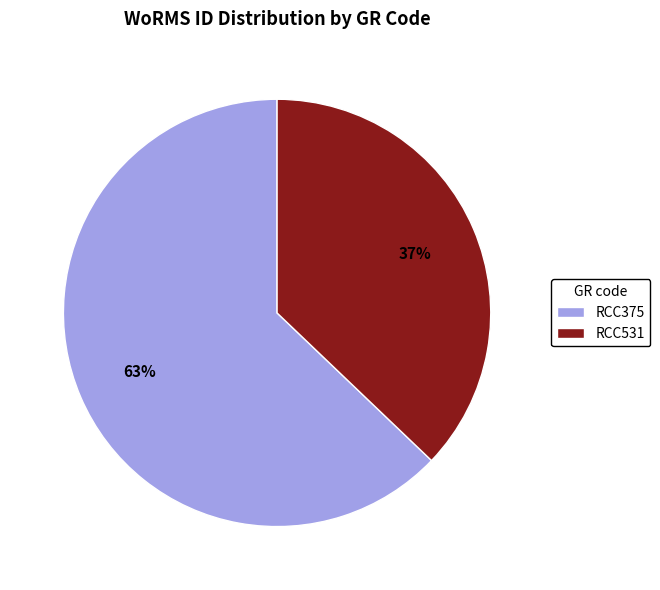

Combined, do RCC375 and RCC531 account for over 50%?

Yes